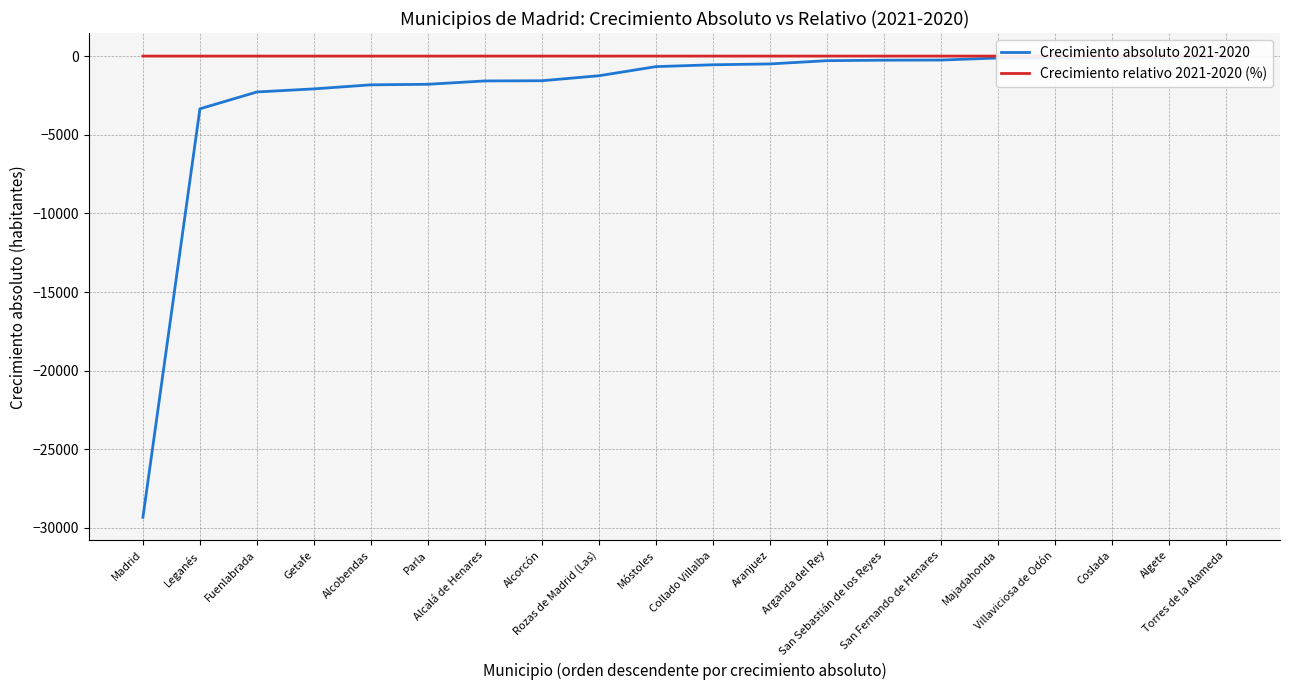

What is the minimum value shown in the chart?

-29322.0